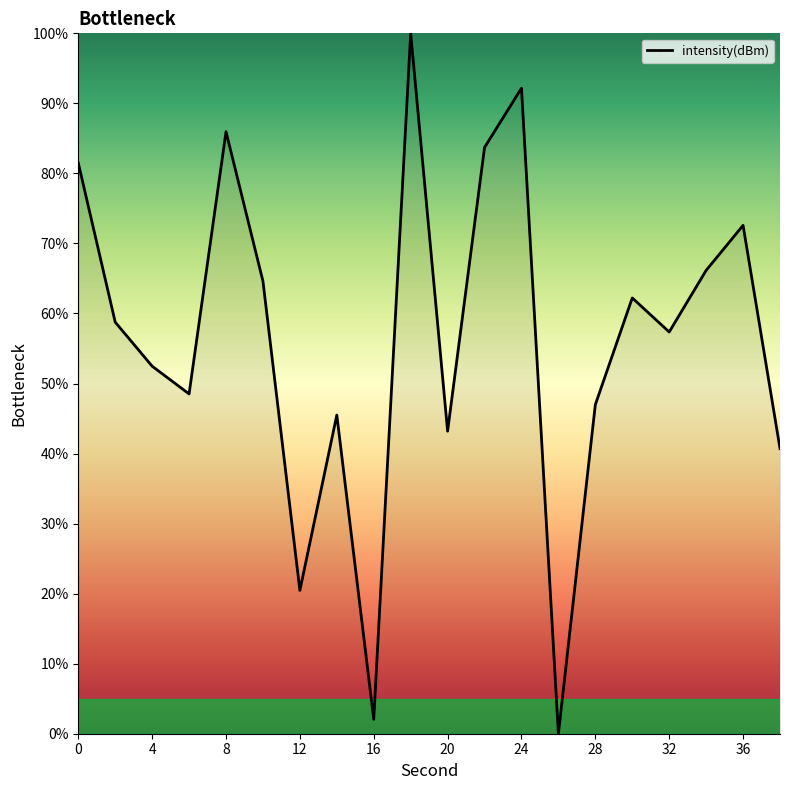

What is the difference between the maximum and minimum values?

100.0